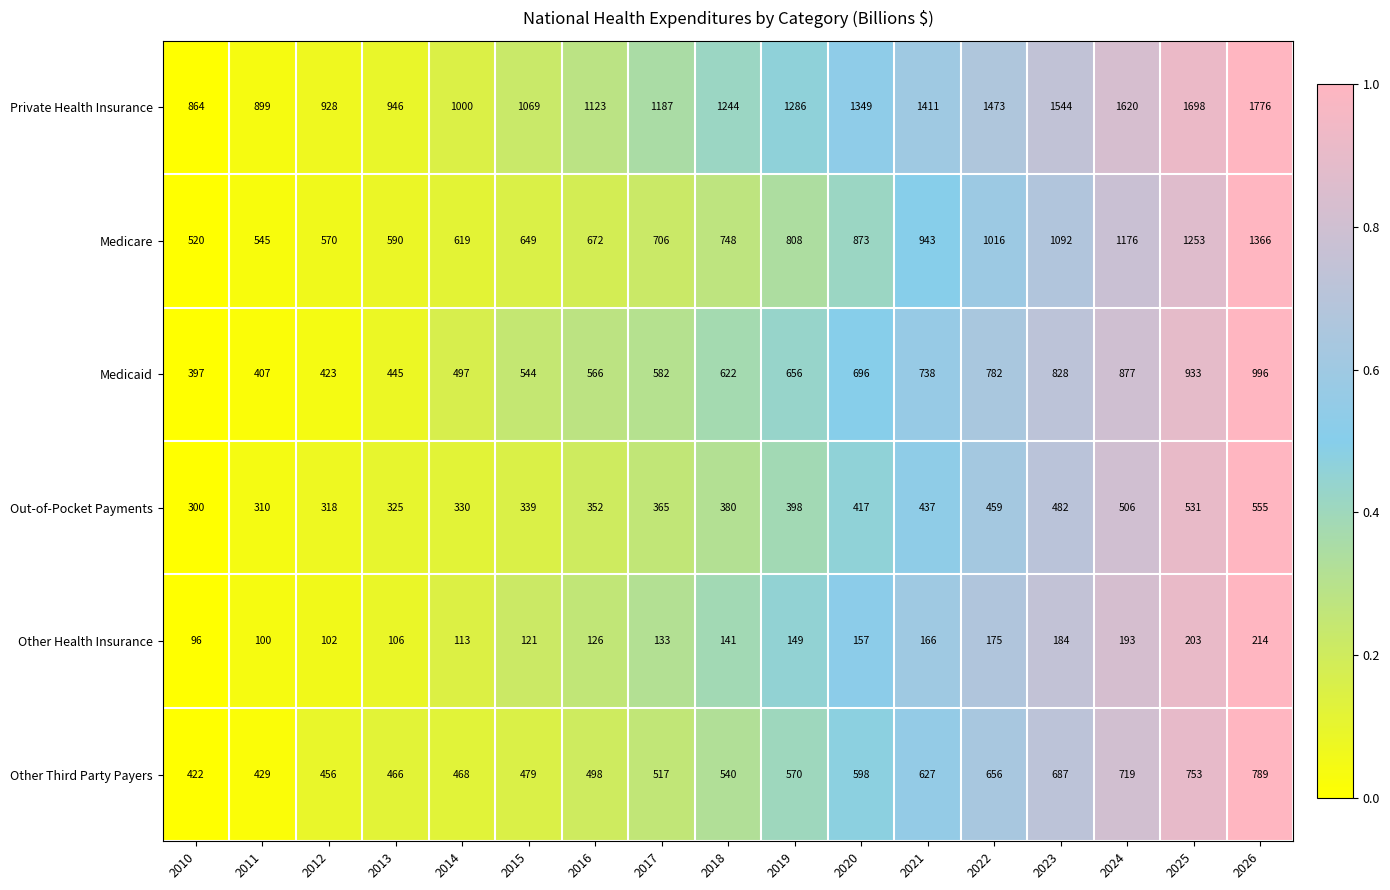

What is the total value across all series at 2019?

3867